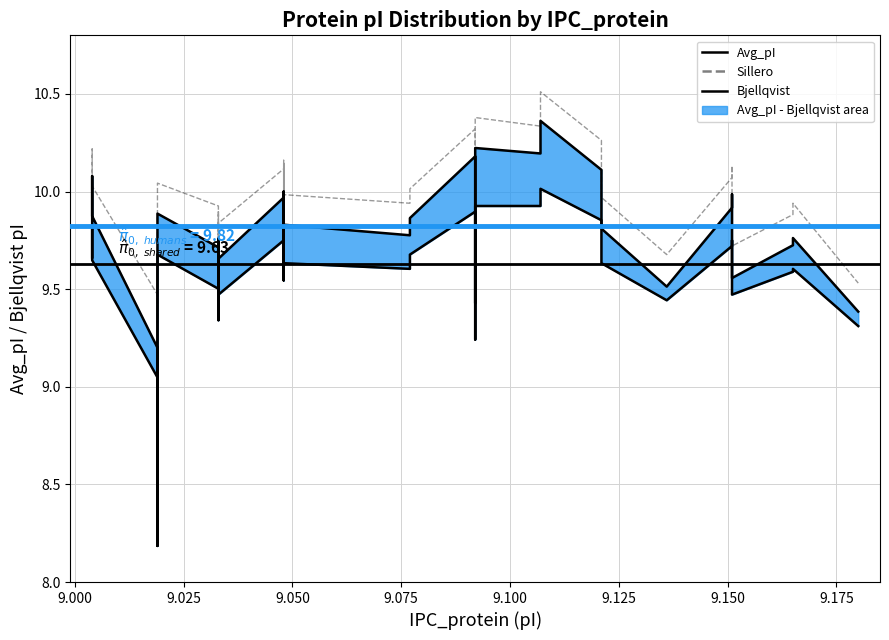

What are all the series names shown in the legend?

Avg_pI, Bjellqvist, Sillero